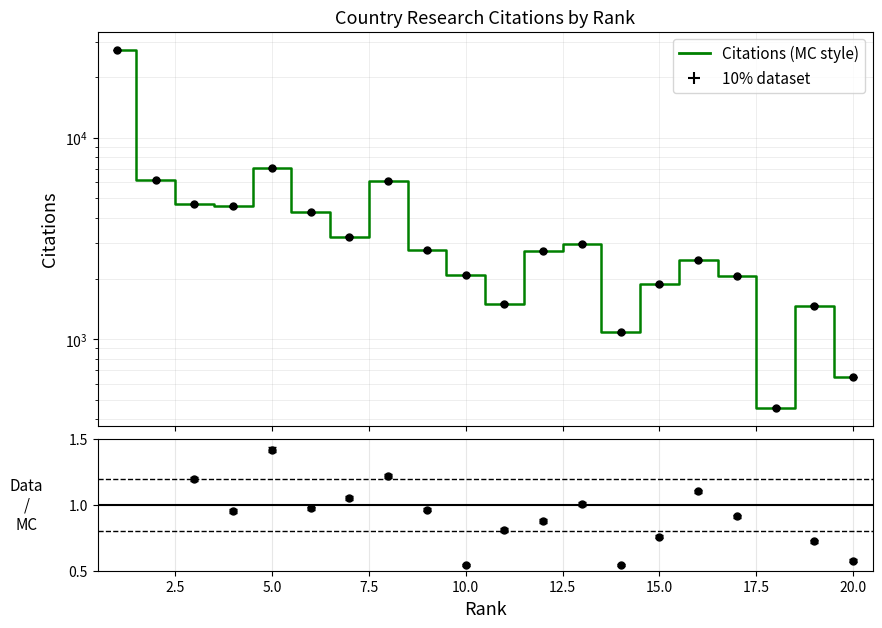

Reading right to left, extract all data points from this chart.

650	1470	457	2064	2475	1870	1081	2984	2751	1504	2089	2761	6093	3233	4261	7093	4559	4699	6165	27340